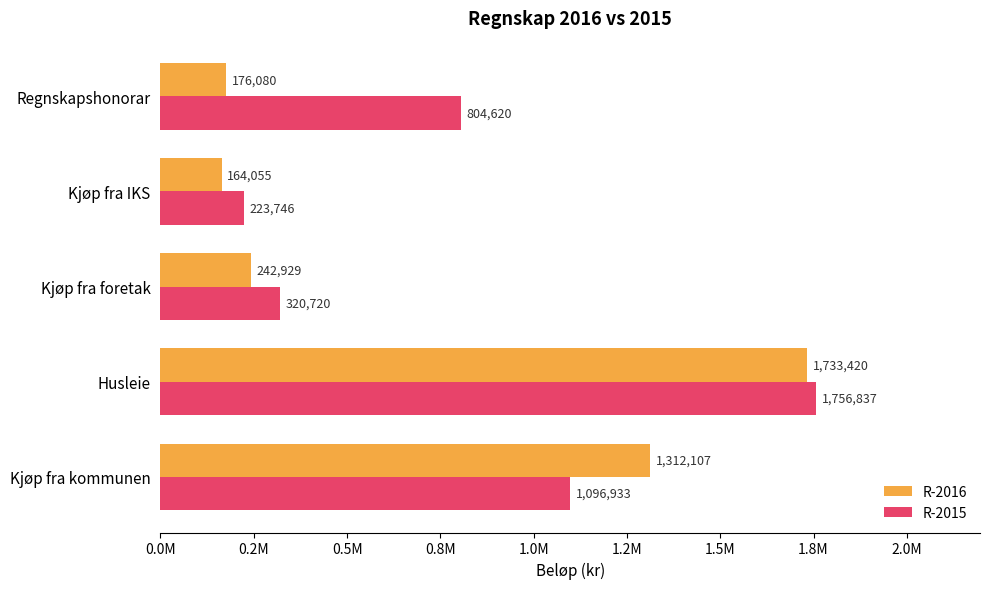

What are all the series names shown in the legend?

R-2016, R-2015